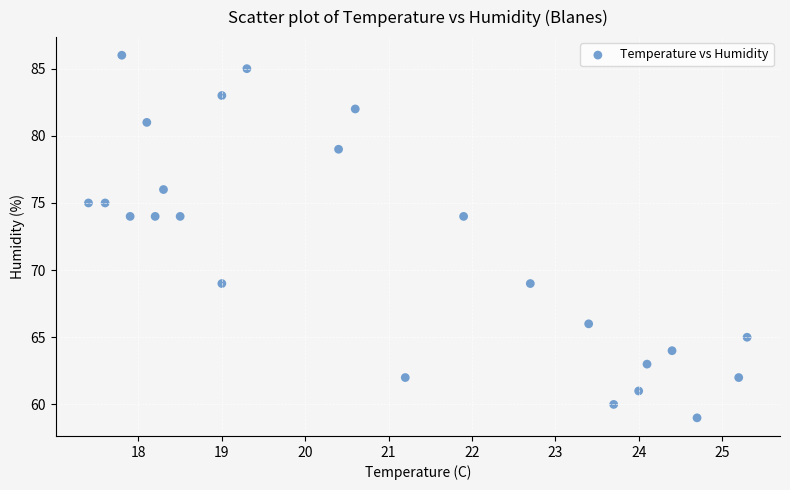

What is the range of Y values (max minus min)?

27